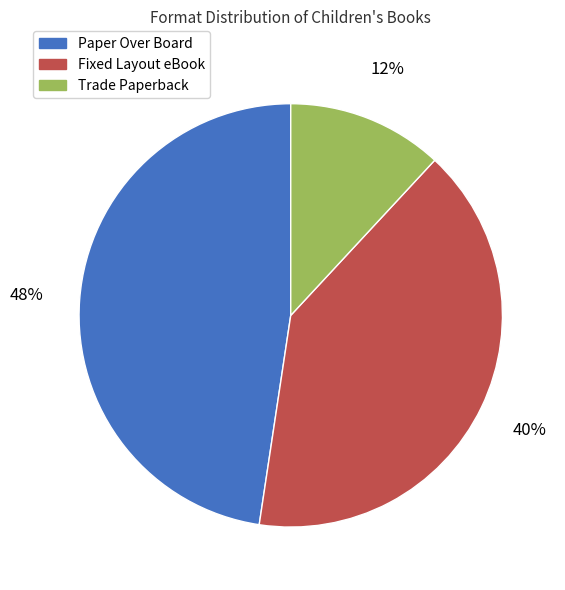

Is Trade Paperback the majority of the pie?

No